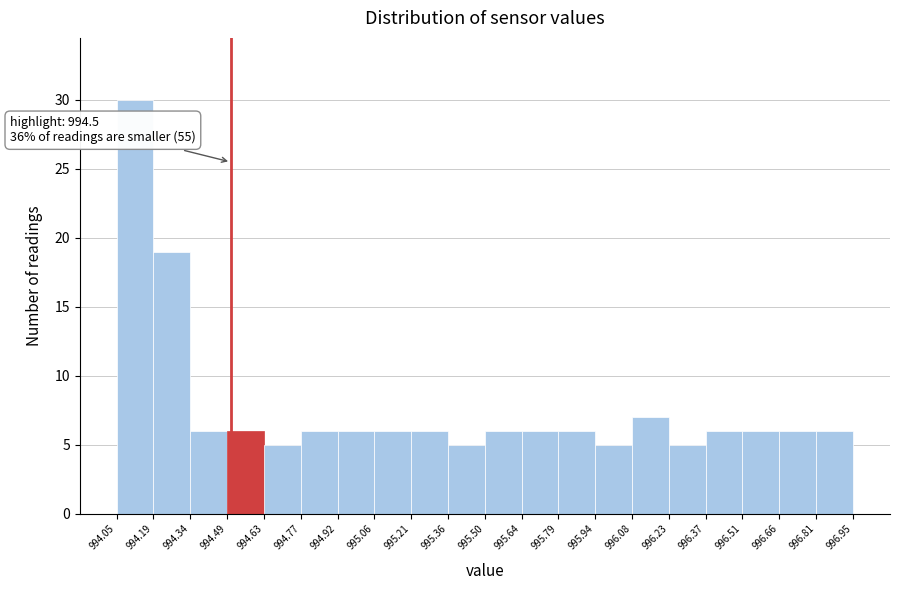

Over which range of the x-axis is the bar tallest?

994.05 to 994.19